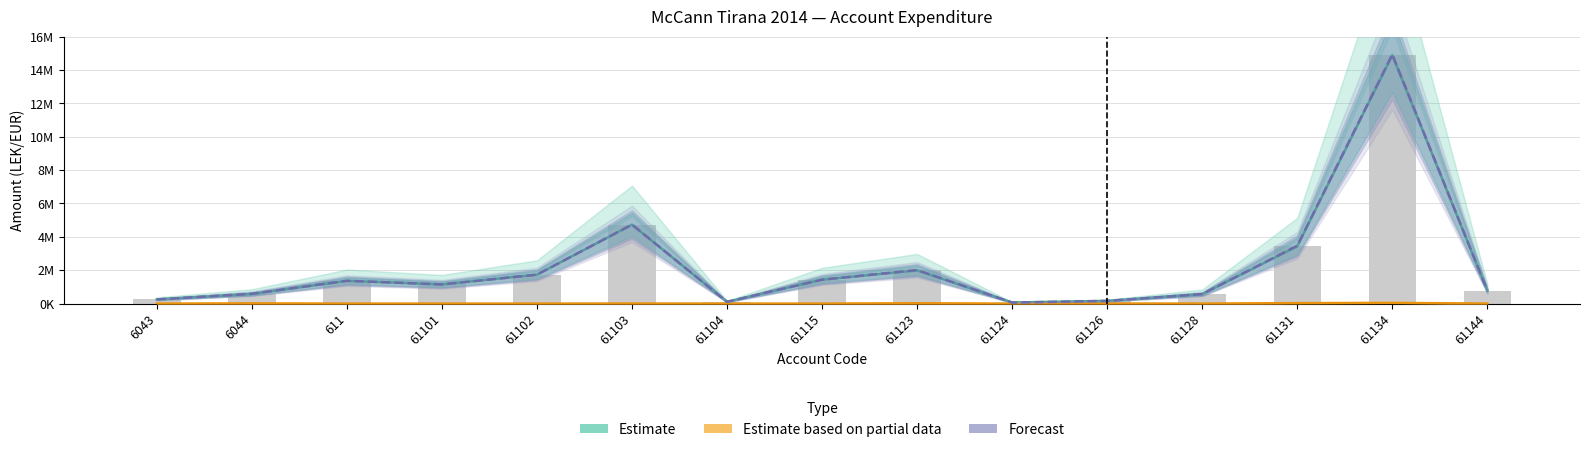

Which series changed the most between 6044 and 61102?

Estimate